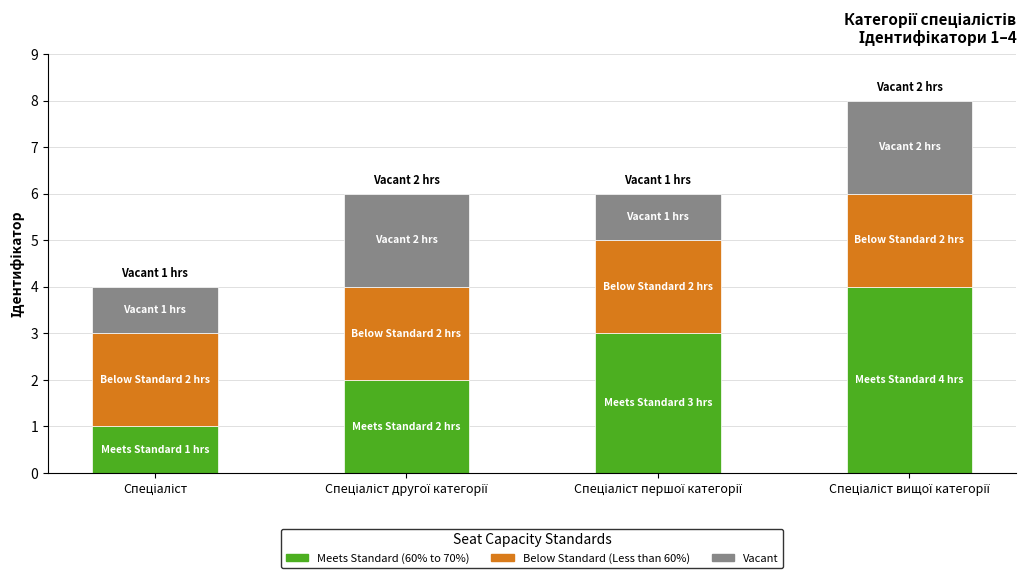

What is the maximum value for Meets Standard (60% to 70%)?

4